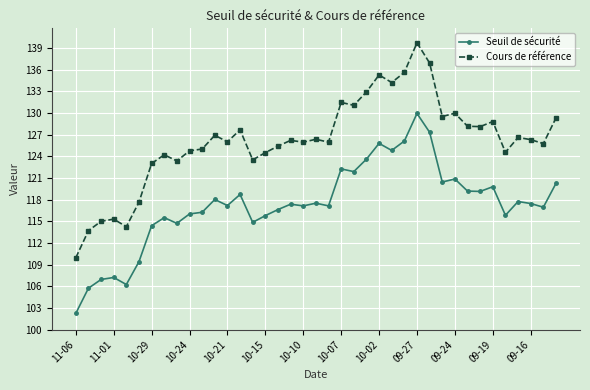

True or false: Seuil de sécurité has more than 2 points higher than both neighbors.

True